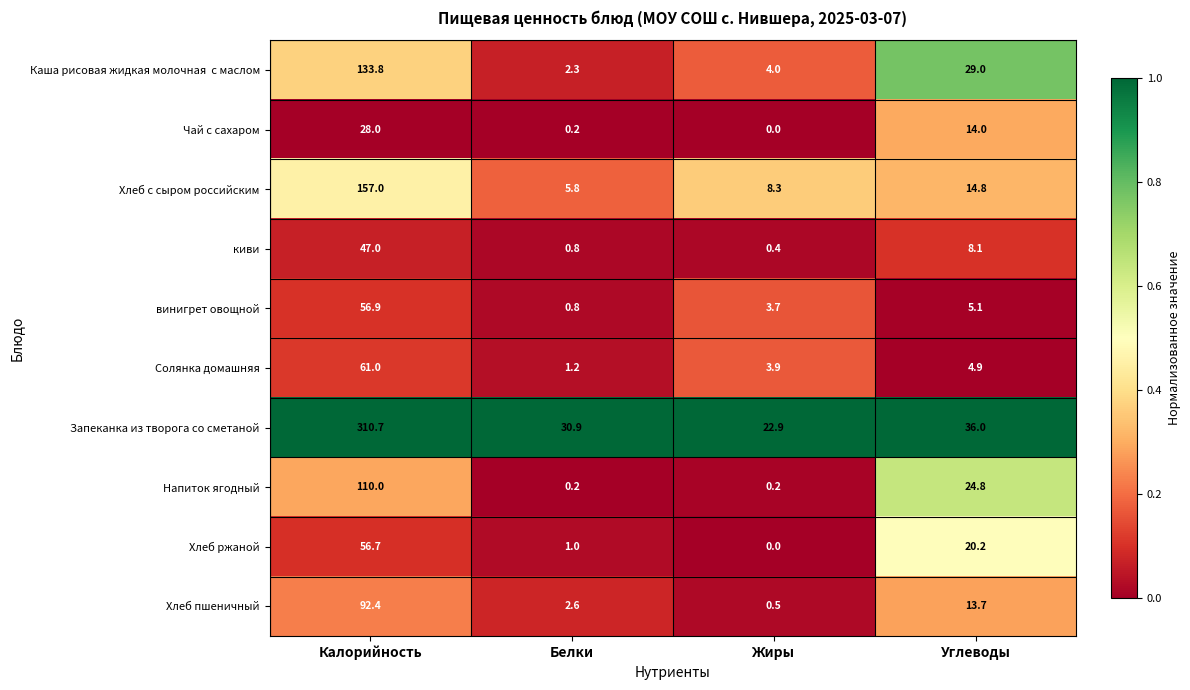

Which series has the widest spread of values?

Запеканка из творога со сметаной